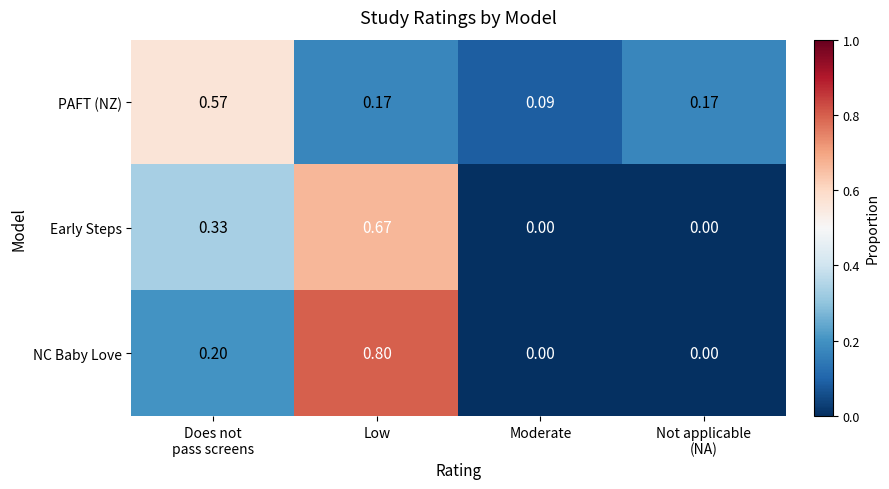

Which series has the widest spread of values?

NC Baby Love